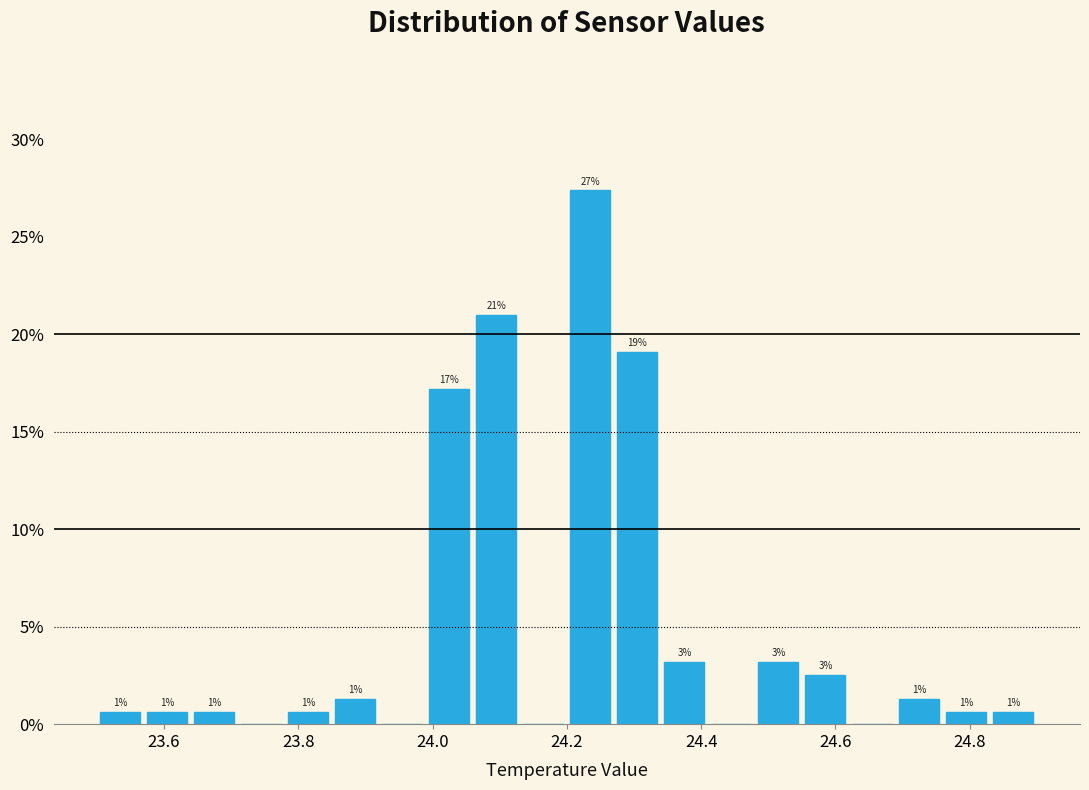

Around what value on the x-axis is the tallest bar? Give the approximate position of its centre, as read against the axis.

24.24